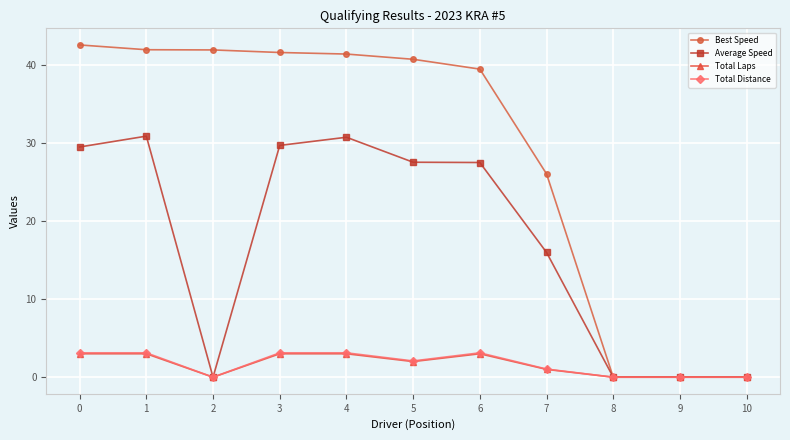

Is this an area chart (filled region under the line)?

No